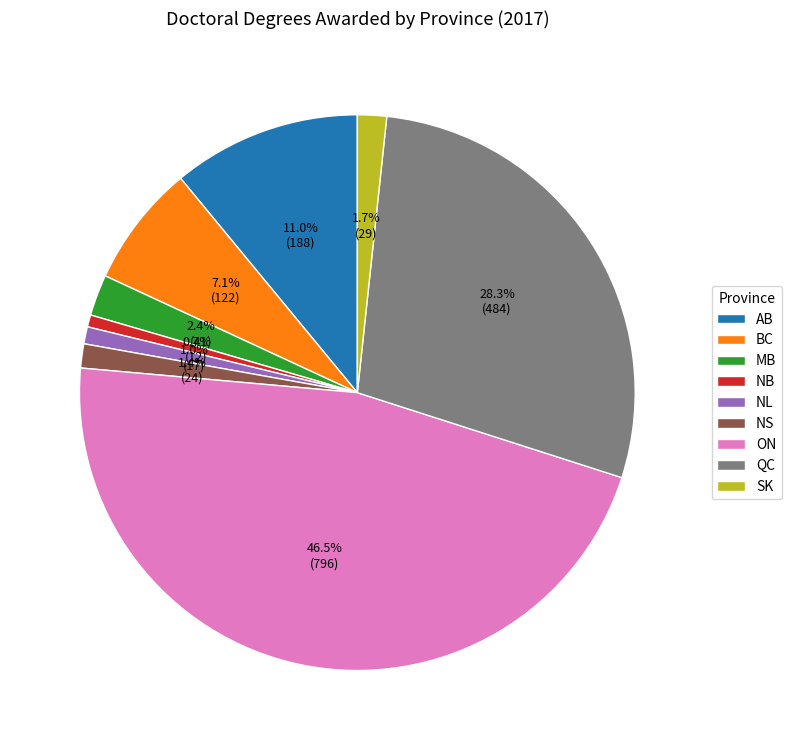

To the nearest percent, what percentage of the pie is MB?

2%